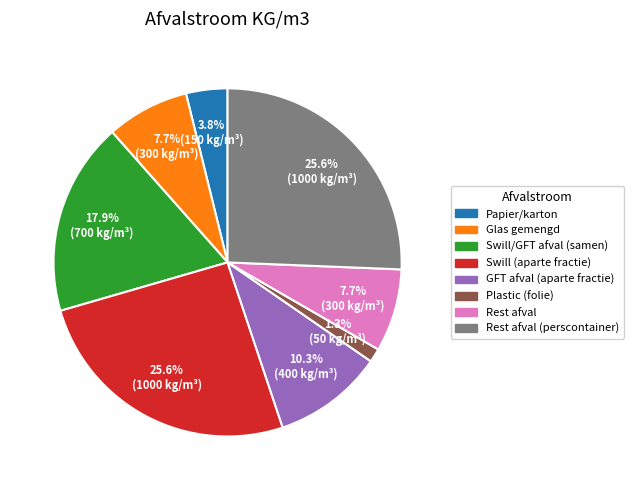

To the nearest percent, what portion does Swill/GFT afval (samen) represent?

18%